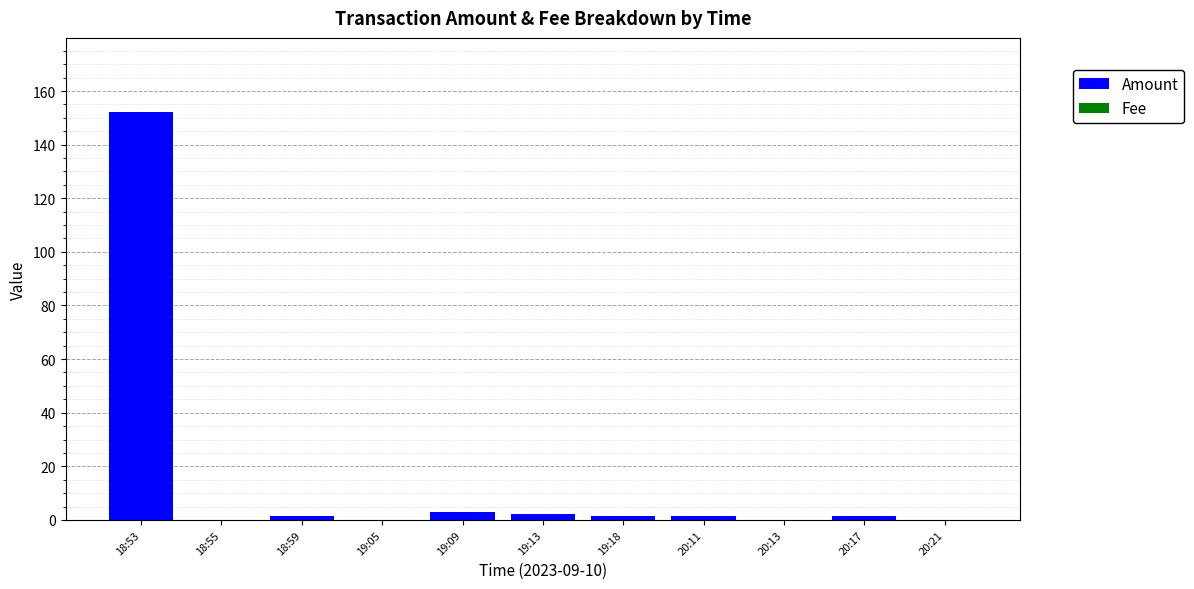

The Amount series shows 0.0 at 20:13. True or false?

True